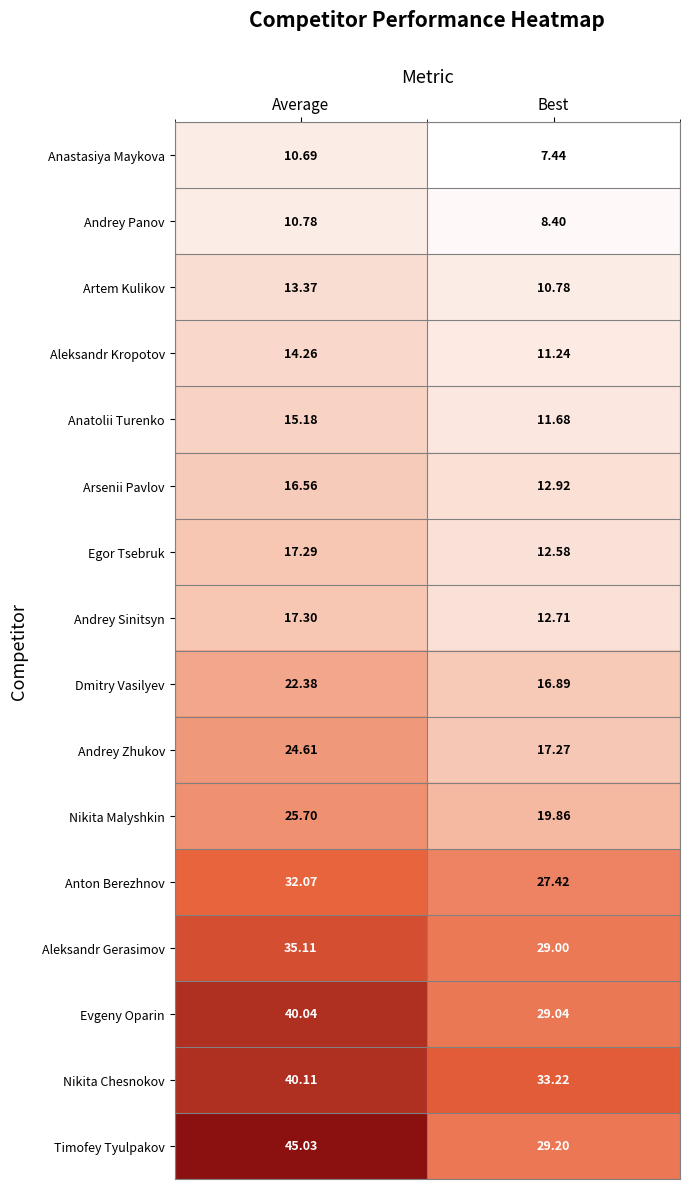

Rank the series by their maximum value, from highest to lowest.

Timofey Tyulpakov, Nikita Chesnokov, Evgeny Oparin, Aleksandr Gerasimov, Anton Berezhnov, Nikita Malyshkin, Andrey Zhukov, Dmitry Vasilyev, Andrey Sinitsyn, Egor Tsebruk, Arsenii Pavlov, Anatolii Turenko, Aleksandr Kropotov, Artem Kulikov, Andrey Panov, Anastasiya Maykova